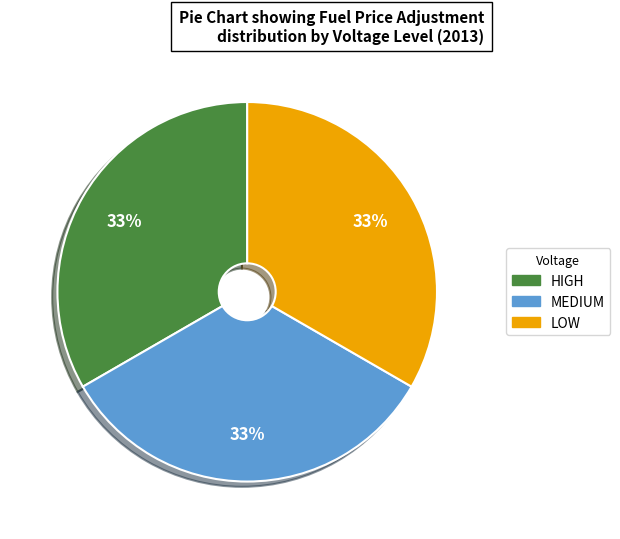

Does any single category account for the majority?

No